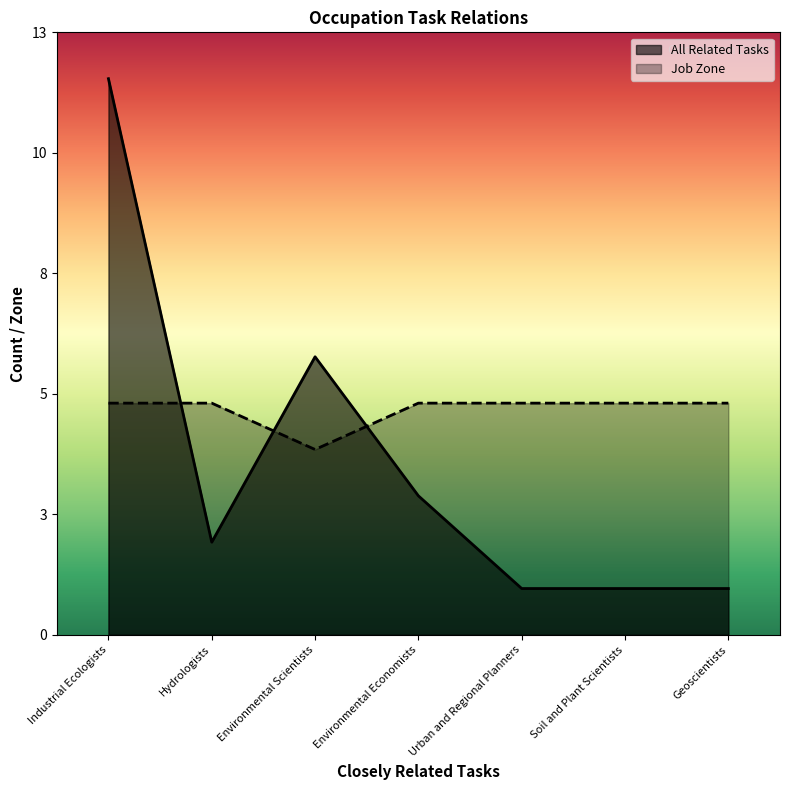

Between Industrial Ecologists and Environmental Scientists, which series saw the biggest shift?

All Related Tasks